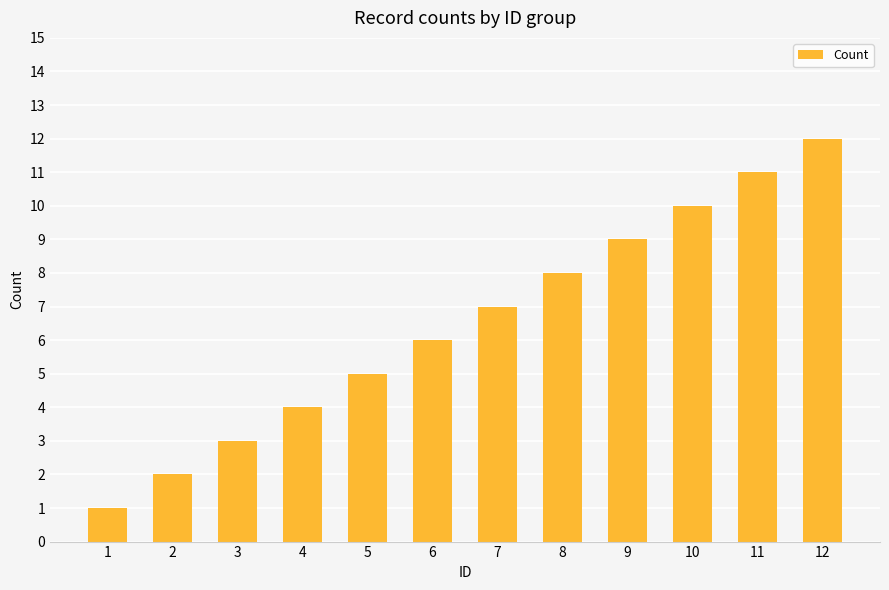

Reading left to right, what are all the values shown in this chart?

1=1	2=2	3=3	4=4	5=5	6=6	7=7	8=8	9=9	10=10	11=11	12=12